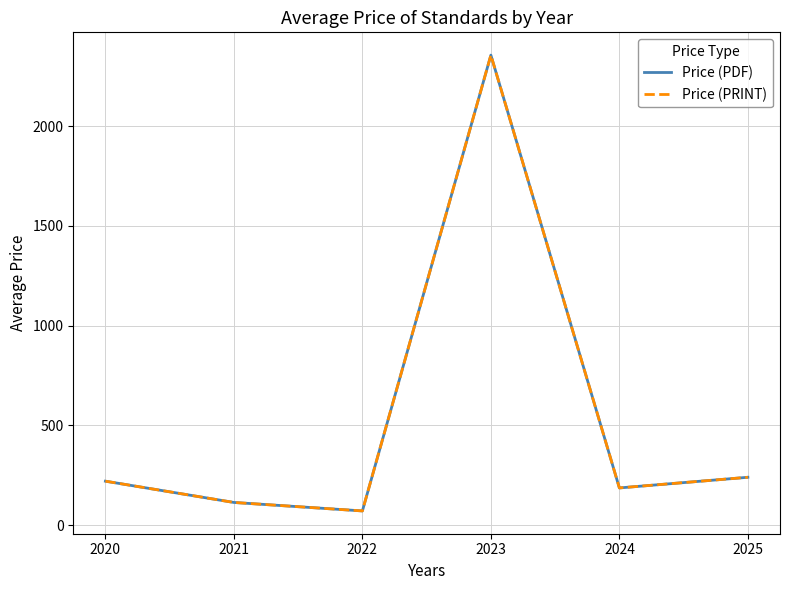

Is the value of Price (PRINT) at 2021 greater than the value of Price (PDF) at 2024?

No